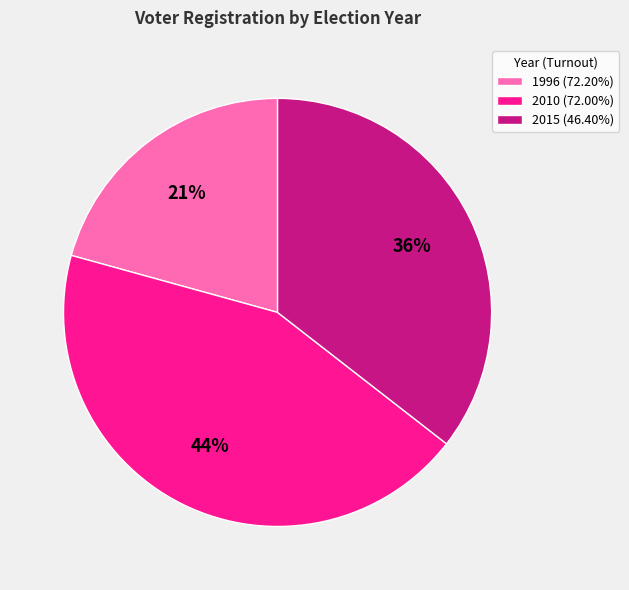

To the nearest percent, what is the average slice percentage?

33%